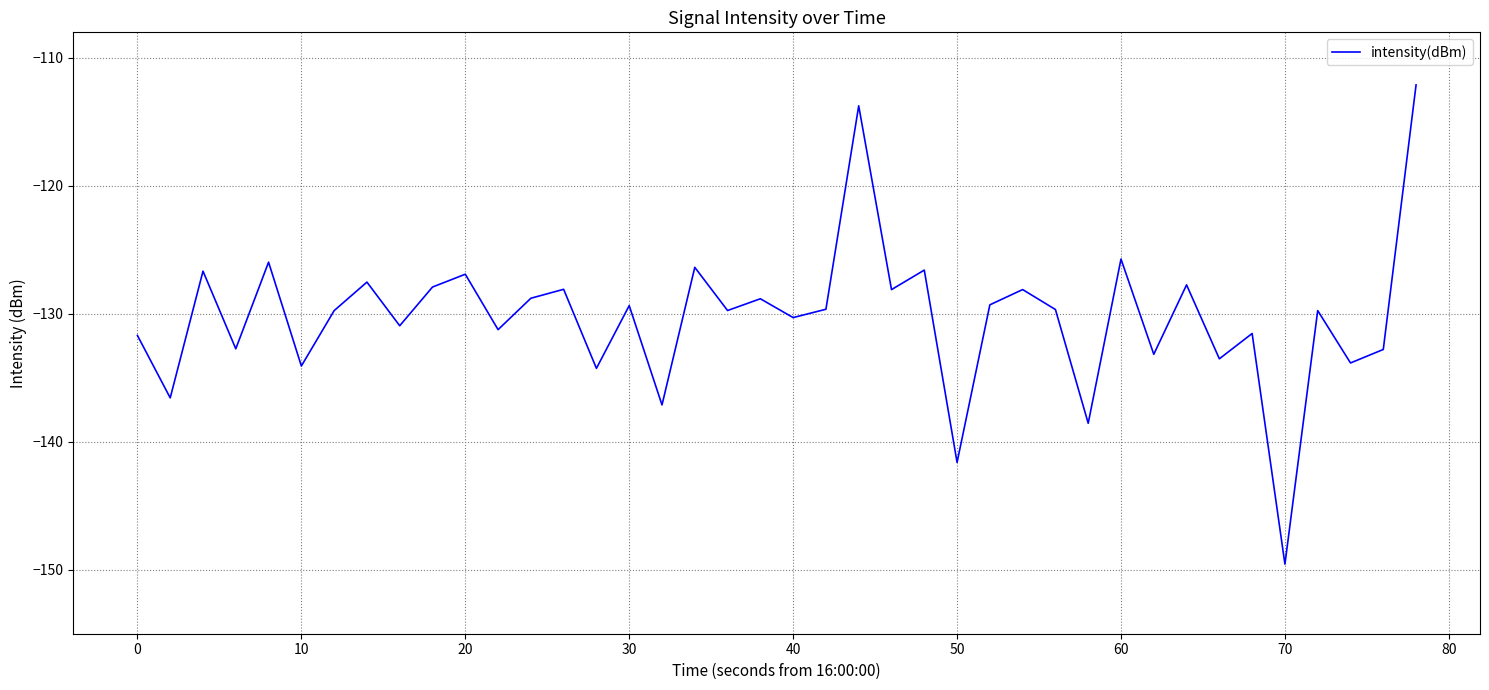

What is the smallest value displayed?

-149.6